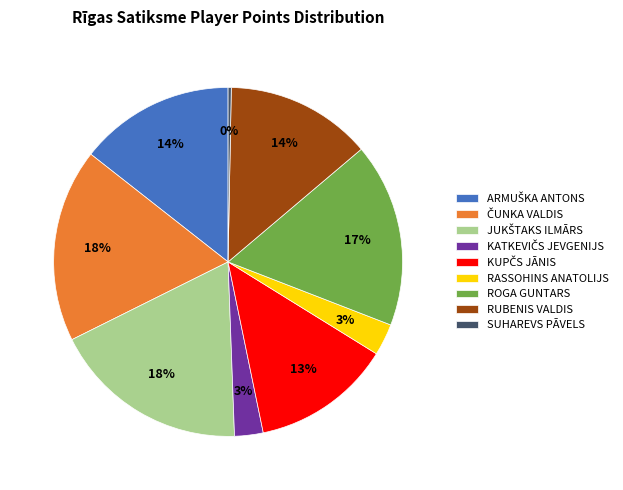

True or false: RUBENIS VALDIS accounts for 14% of the total.

True